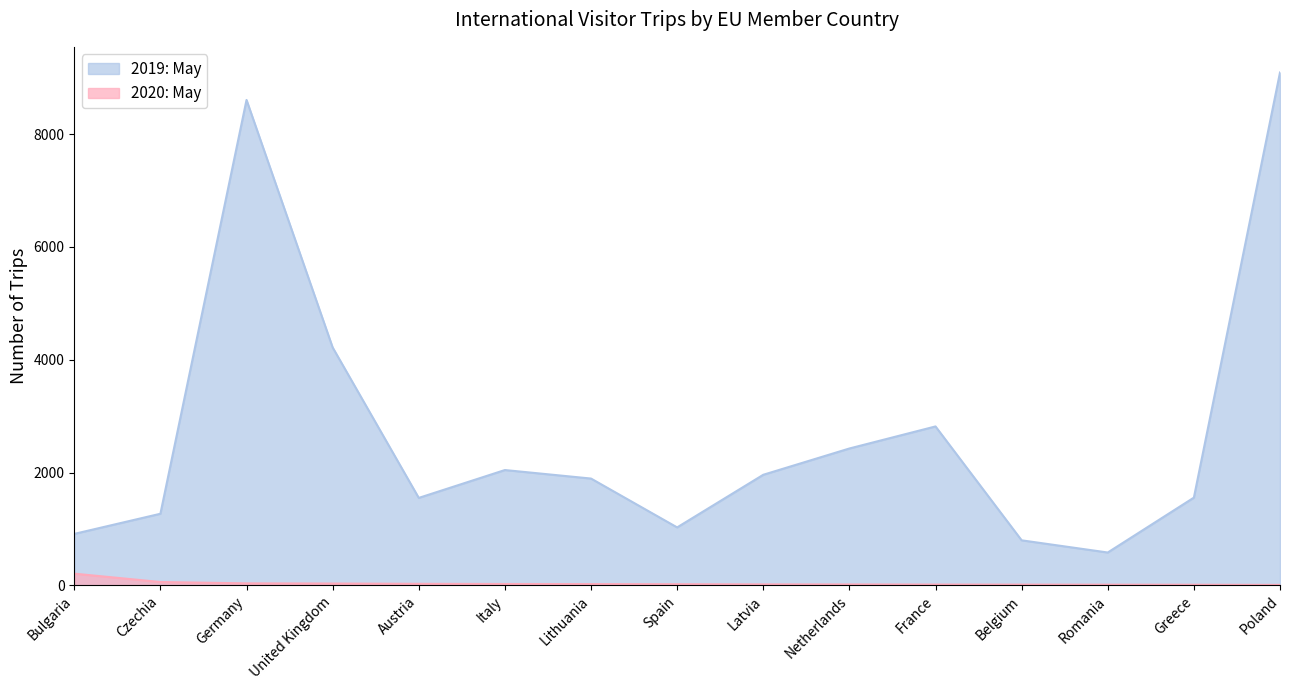

Rank the categories by 2020: May value from highest to lowest.

Bulgaria, Czechia, Germany, United Kingdom, Austria, Italy, Lithuania, Spain, Latvia, Netherlands, France, Belgium, Romania, Greece, Poland